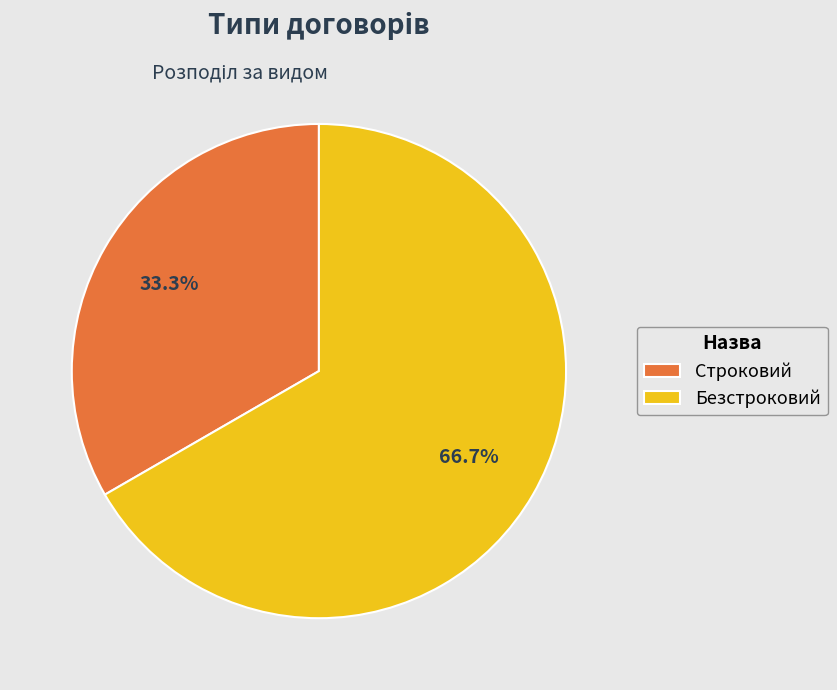

To the nearest percent, what percentage of the pie is Безстроковий?

67%